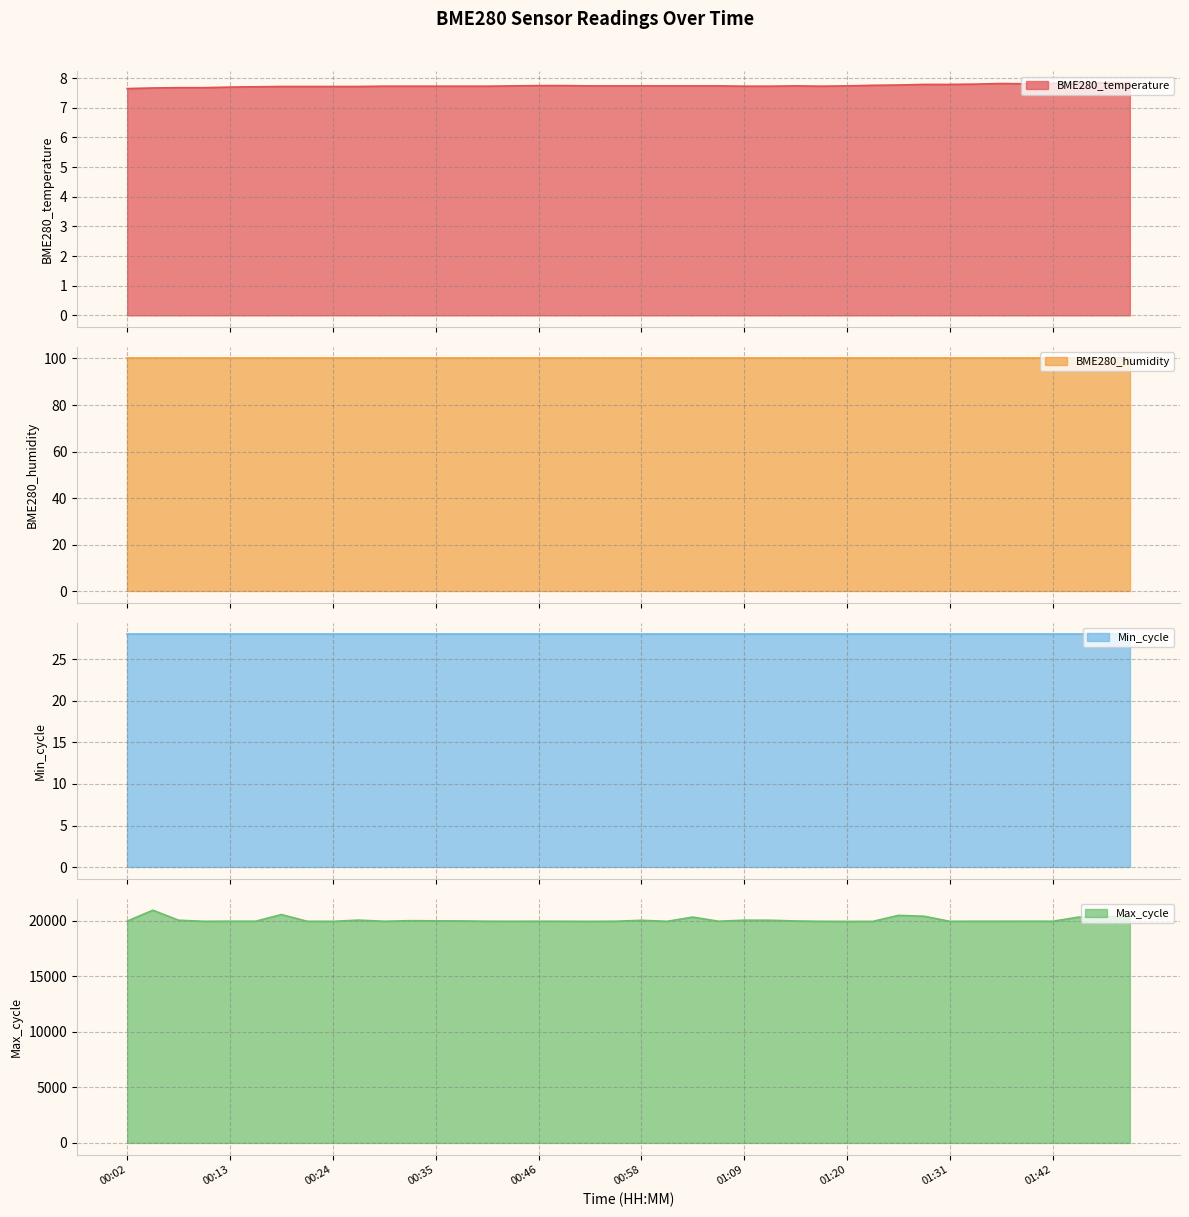

True or false: BME280_temperature and Max_cycle cross at least once.

False